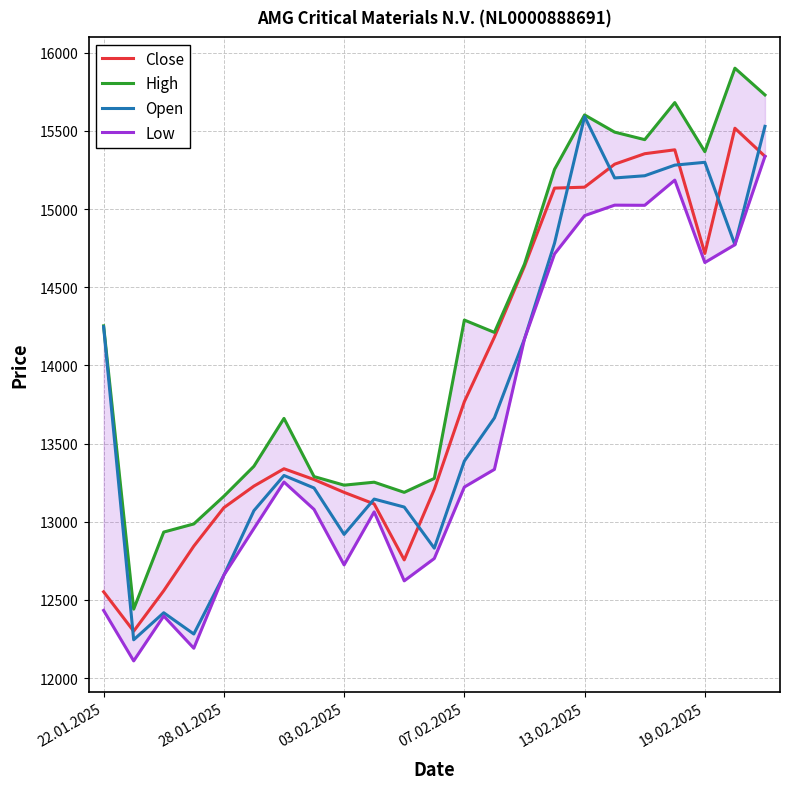

Where is Close nearest to the value 13908?

07.02.2025